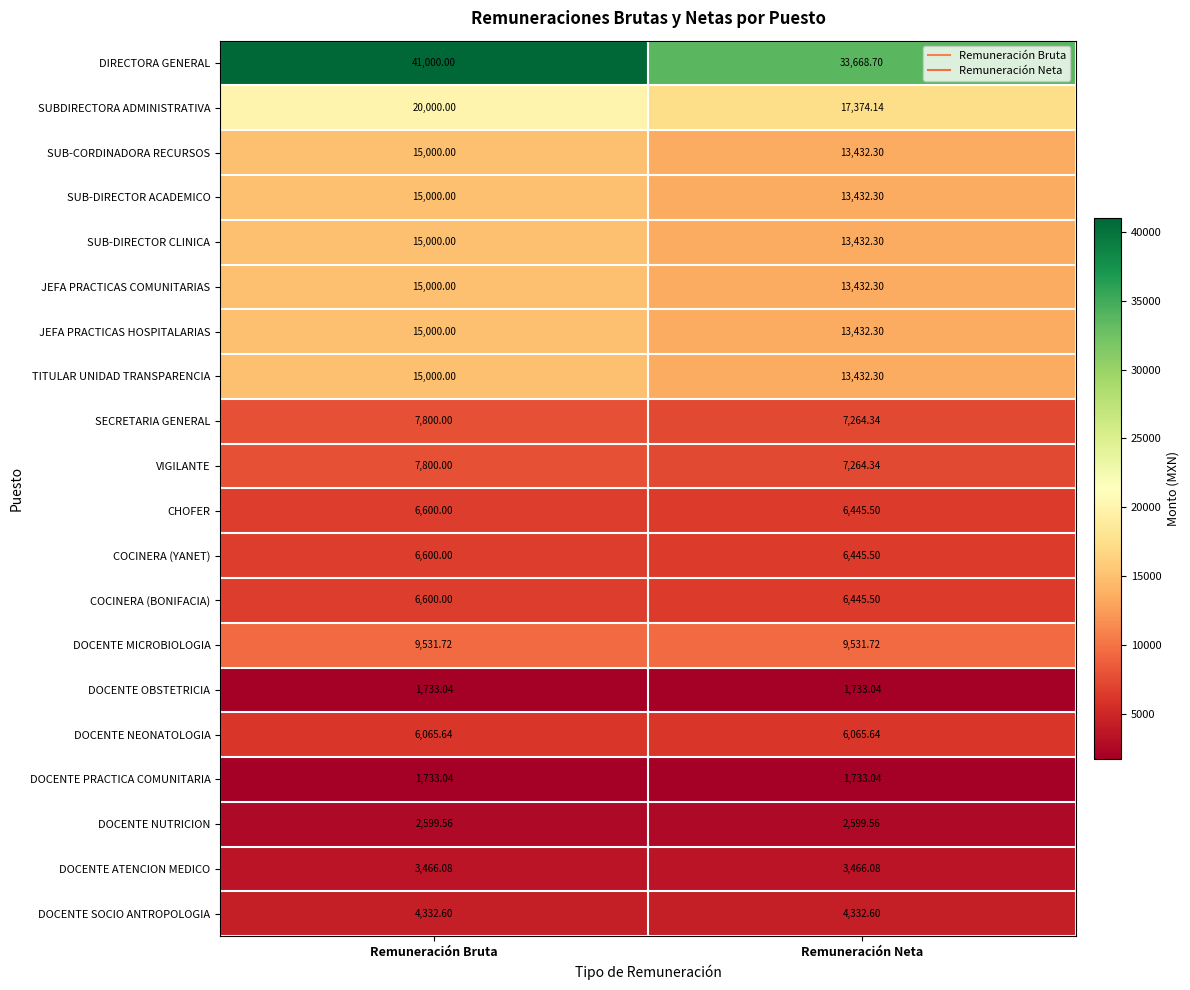

List the labels in order of SUBDIRECTORA ADMINISTRATIVA value, smallest first.

Remuneración Neta, Remuneración Bruta